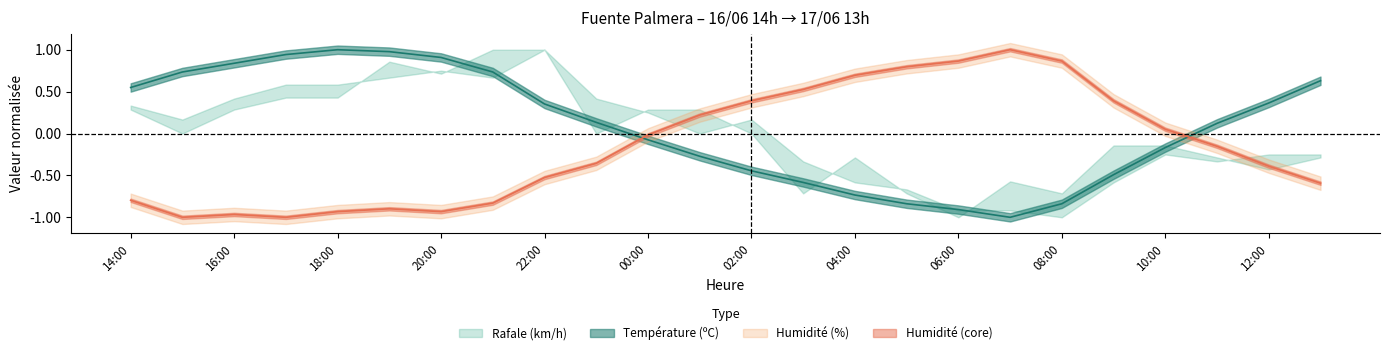

Does the chart display data point markers on the line(s)?

No